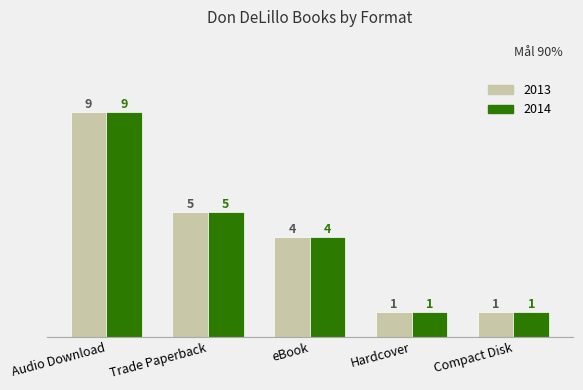

Reading right to left, list all the values displayed in this chart.

2013: Compact Disk=1	Hardcover=1	eBook=4	Trade Paperback=5	Audio Download=9
2014: Compact Disk=1	Hardcover=1	eBook=4	Trade Paperback=5	Audio Download=9